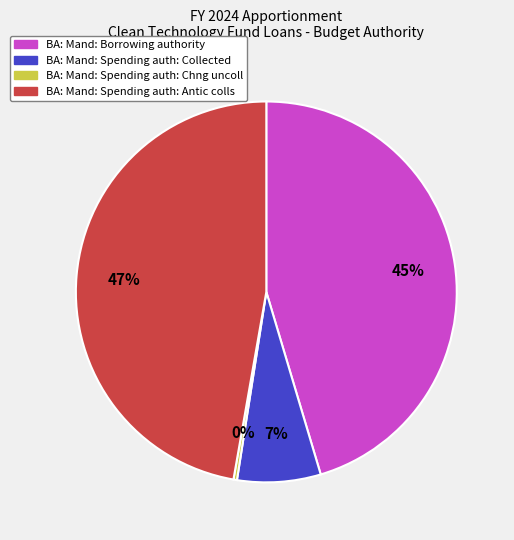

Rank the categories by value from highest to lowest.

BA: Mand: Spending auth: Antic colls, BA: Mand: Borrowing authority, BA: Mand: Spending auth: Collected, BA: Mand: Spending auth: Chng uncoll